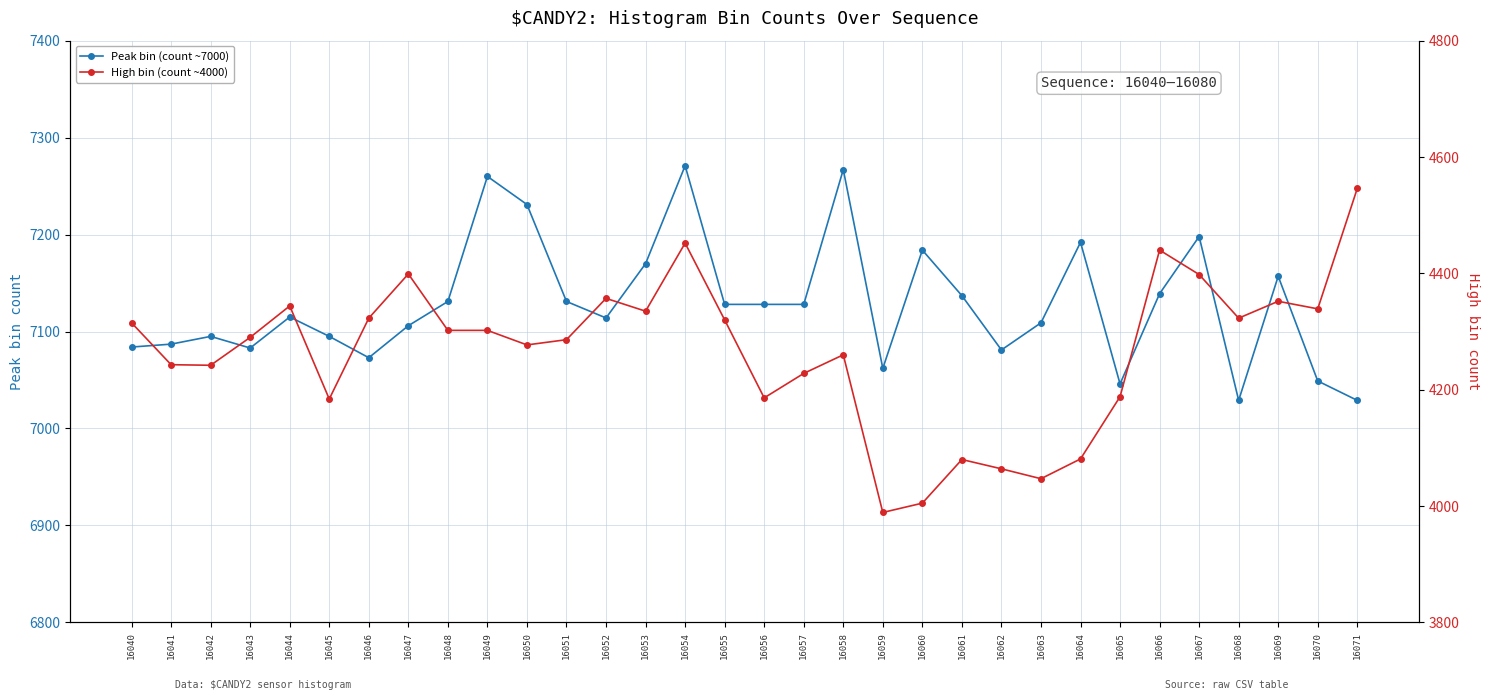

Where is Peak bin (count ~7000) nearest to the value 7150?

16069